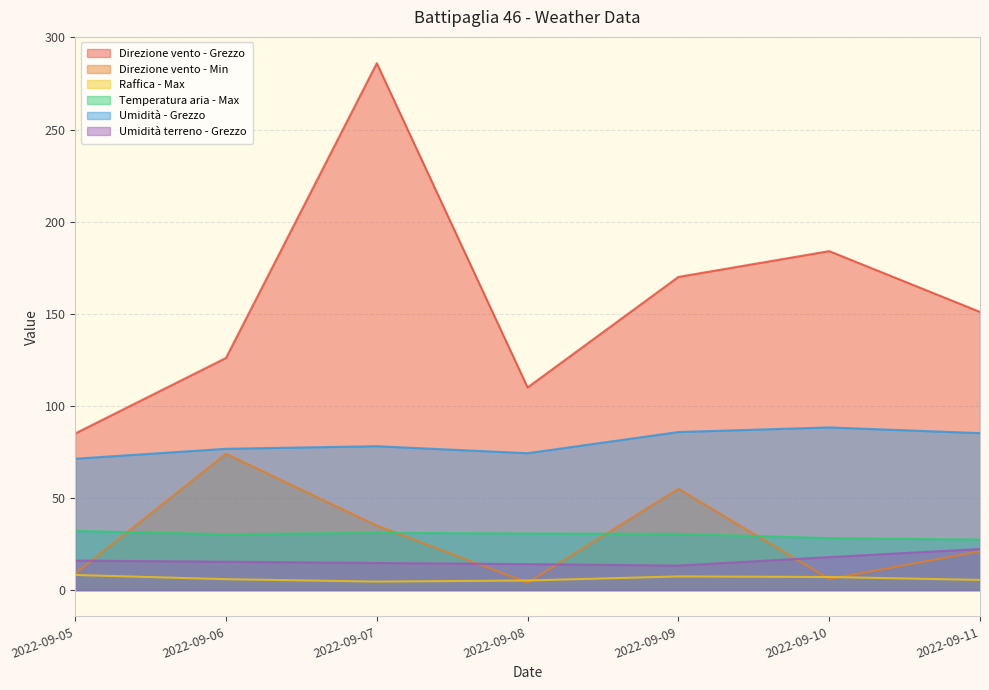

The Direzione vento - Min series shows 25.6 at 2022-09-09. True or false?

False